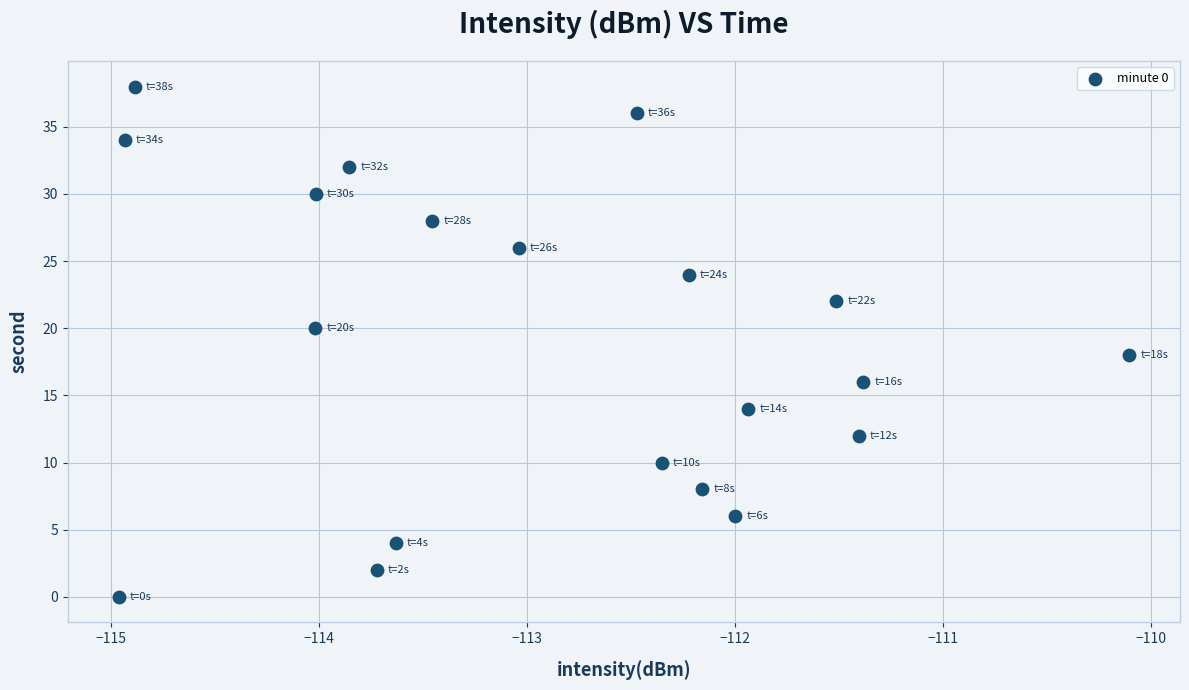

What is the range of Y values (max minus min)?

38